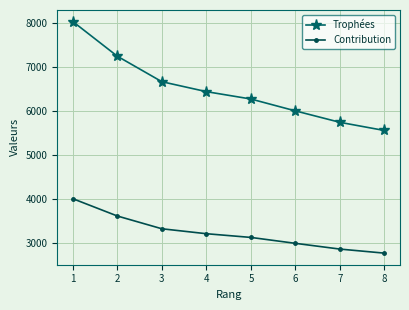

Read the Contribution value at 3.

3330